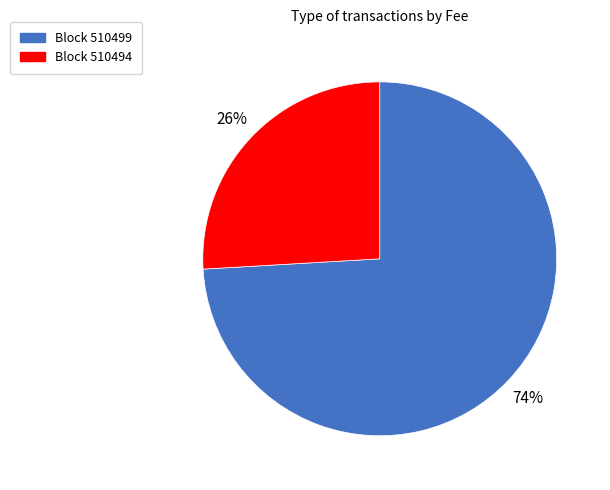

Count the number of slices in the pie.

2